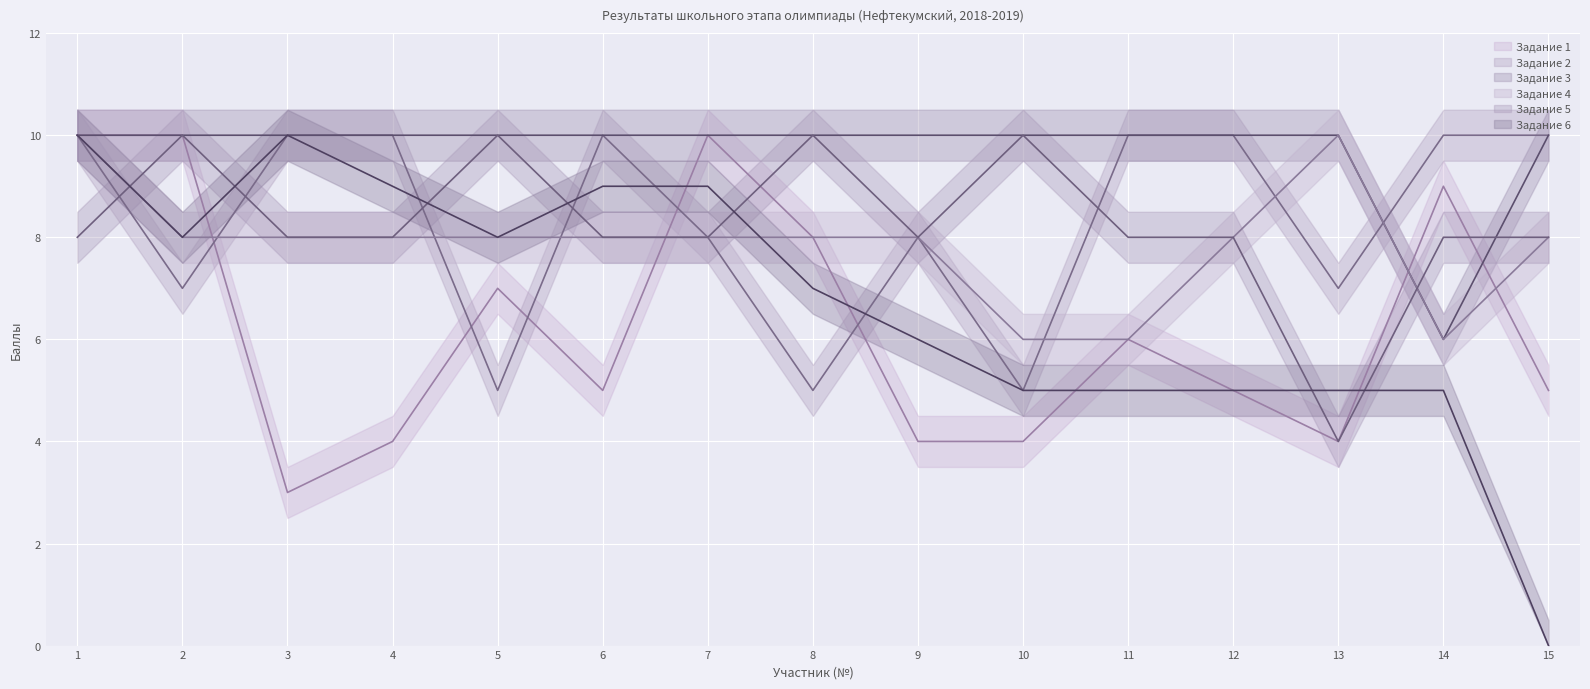

Which series changed the most between 2 and 13?

Задание 1